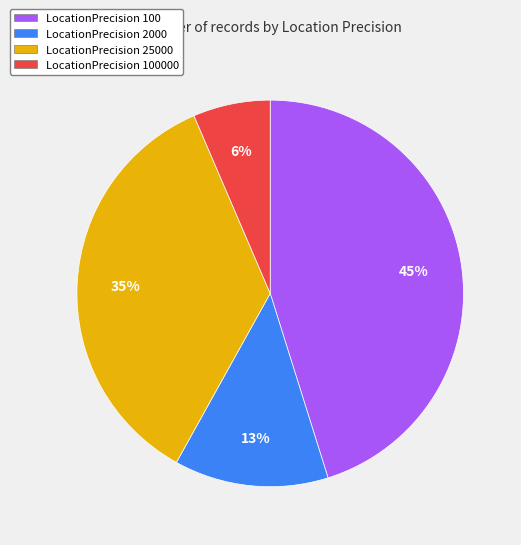

Is there a majority slice in this chart?

No